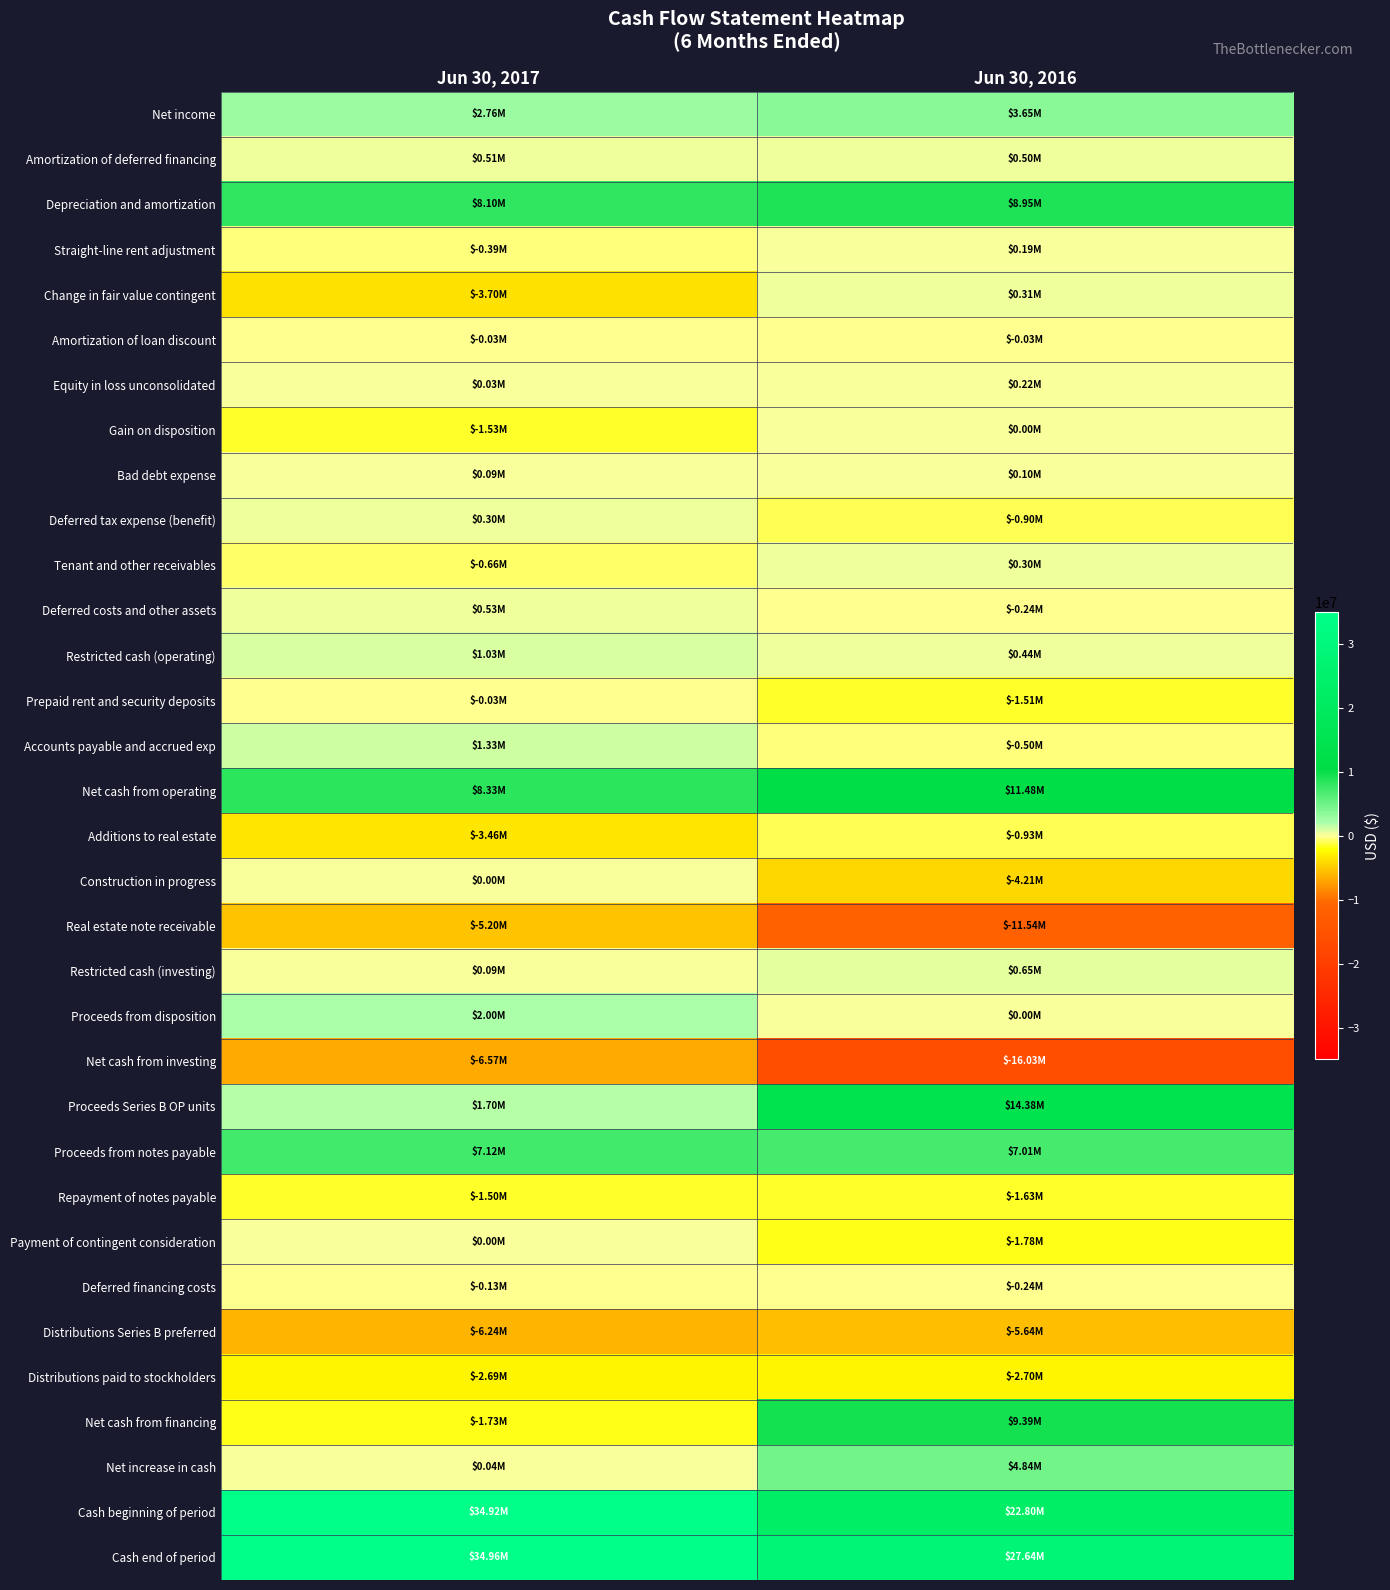

What is the difference between the highest and lowest values at Jun 30, 2016?

43672000